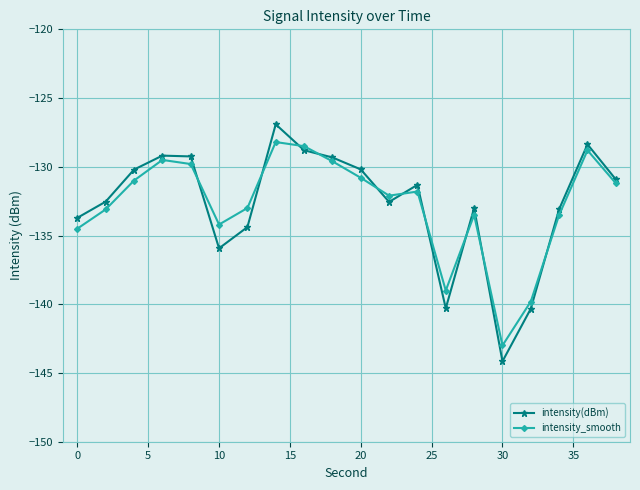

True or false: intensity(dBm) has more than 2 interior local peaks.

True